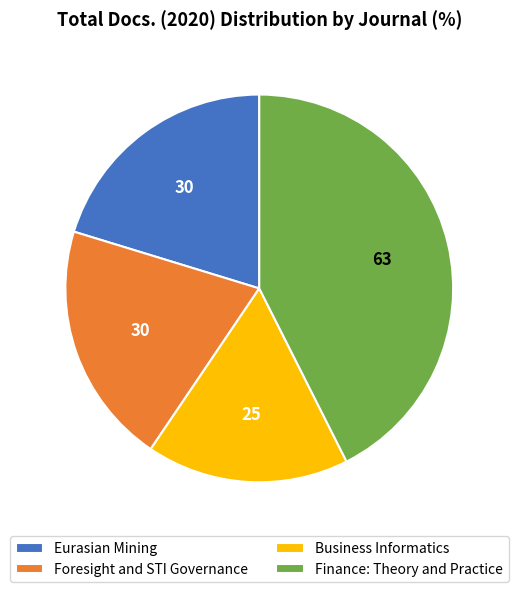

Is the sum of Foresight and STI Governance and Finance: Theory and Practice greater than half?

Yes